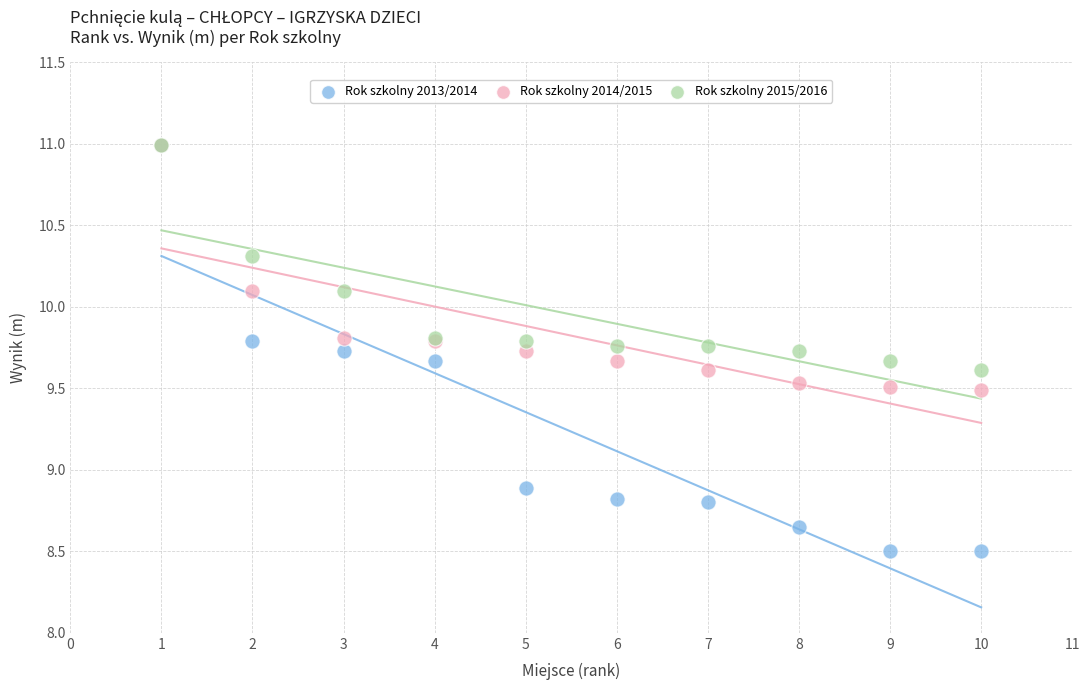

Across all series, what Y value is closest to 9?

8.9